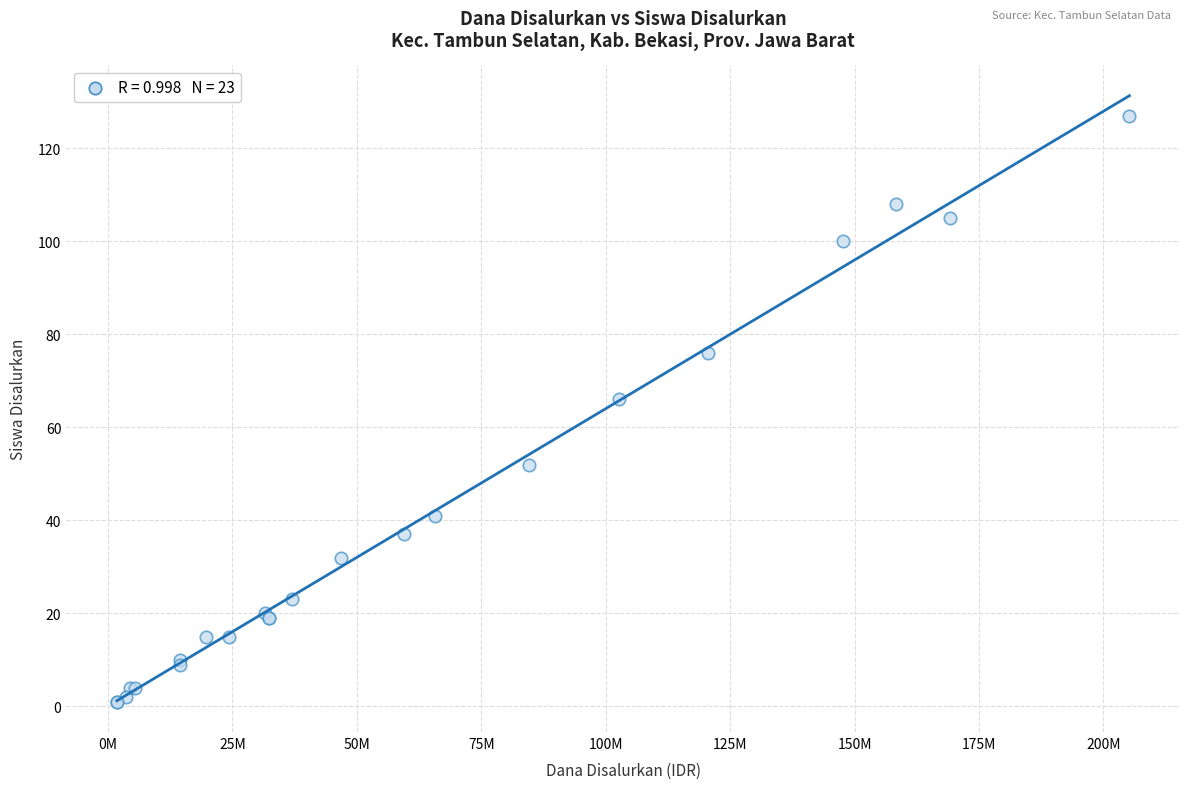

What Y value in the scatter plot is closest to 64?

66